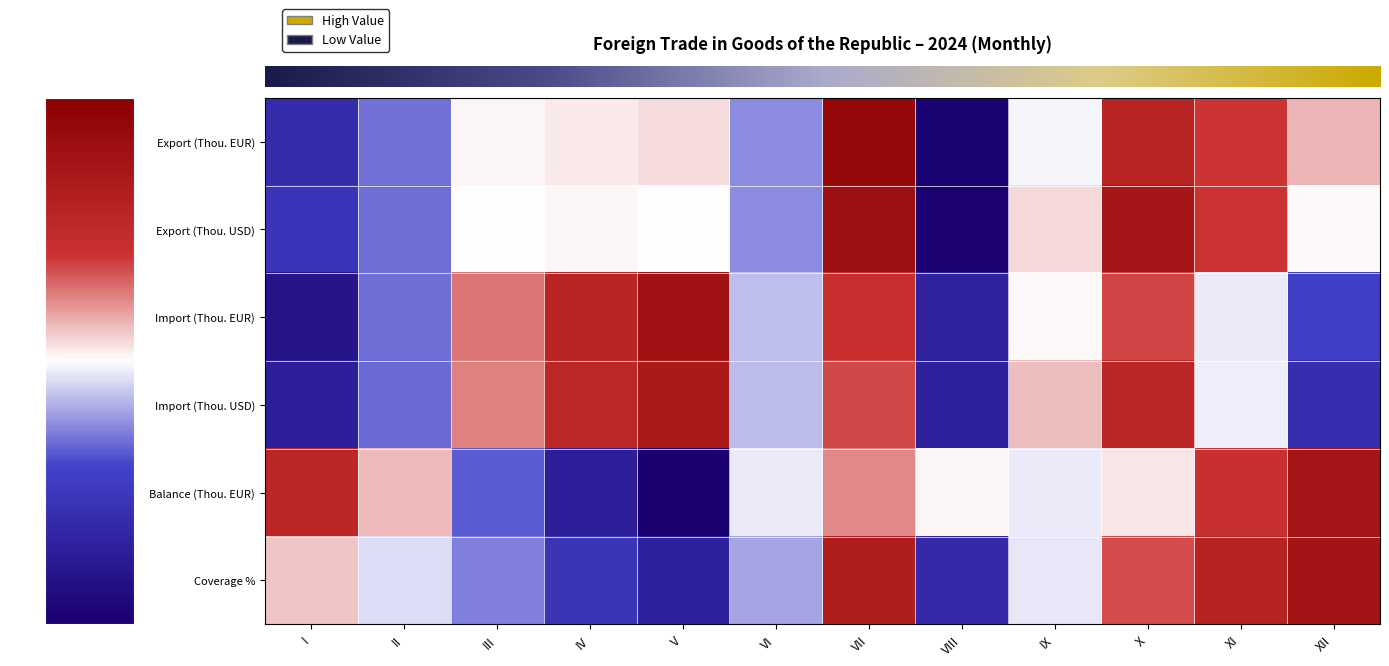

Which series has the largest range (max minus min)?

row_0